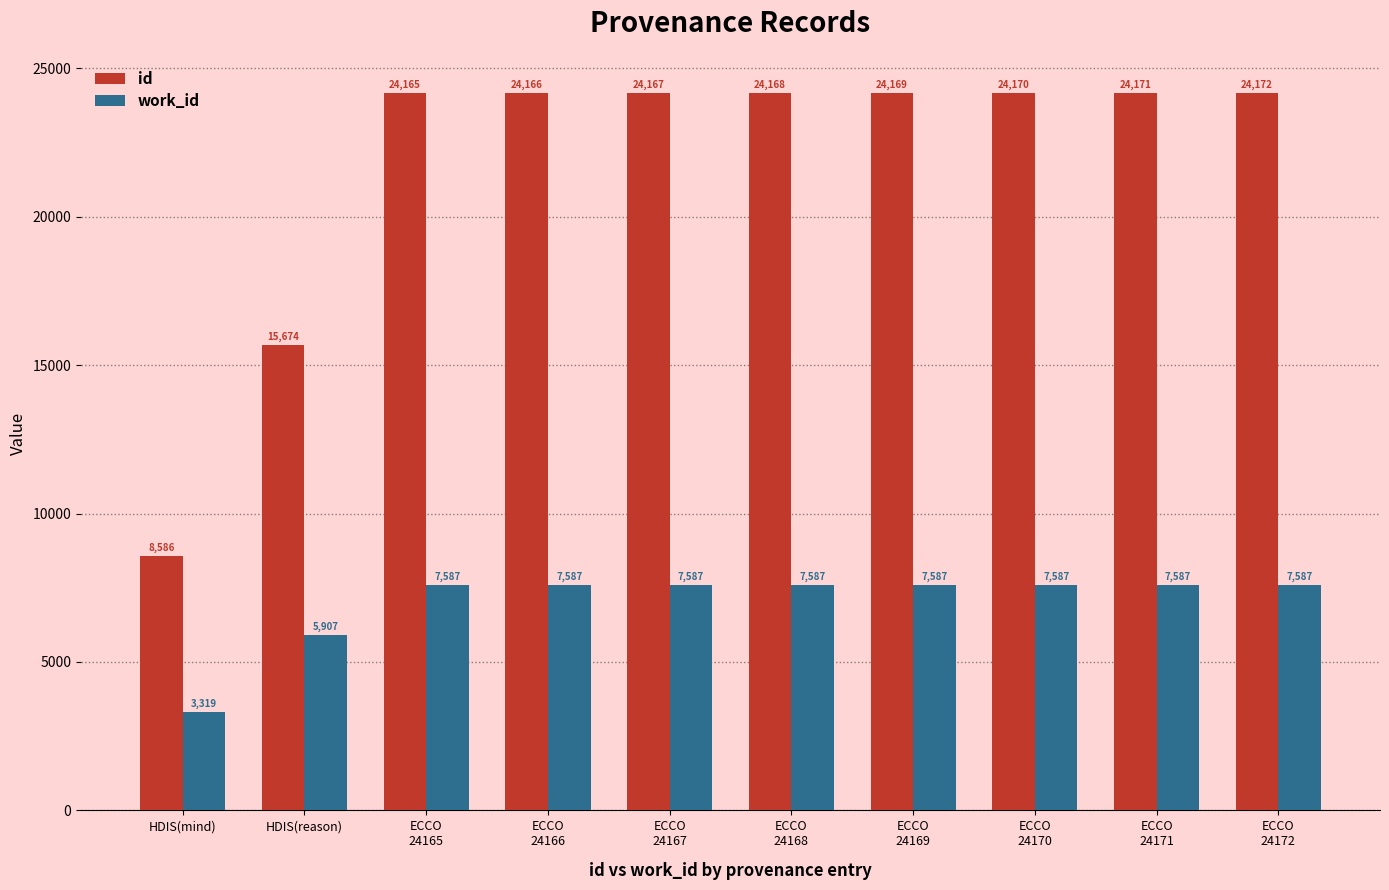

List the series in order of their overall mean, lowest first.

work_id, id